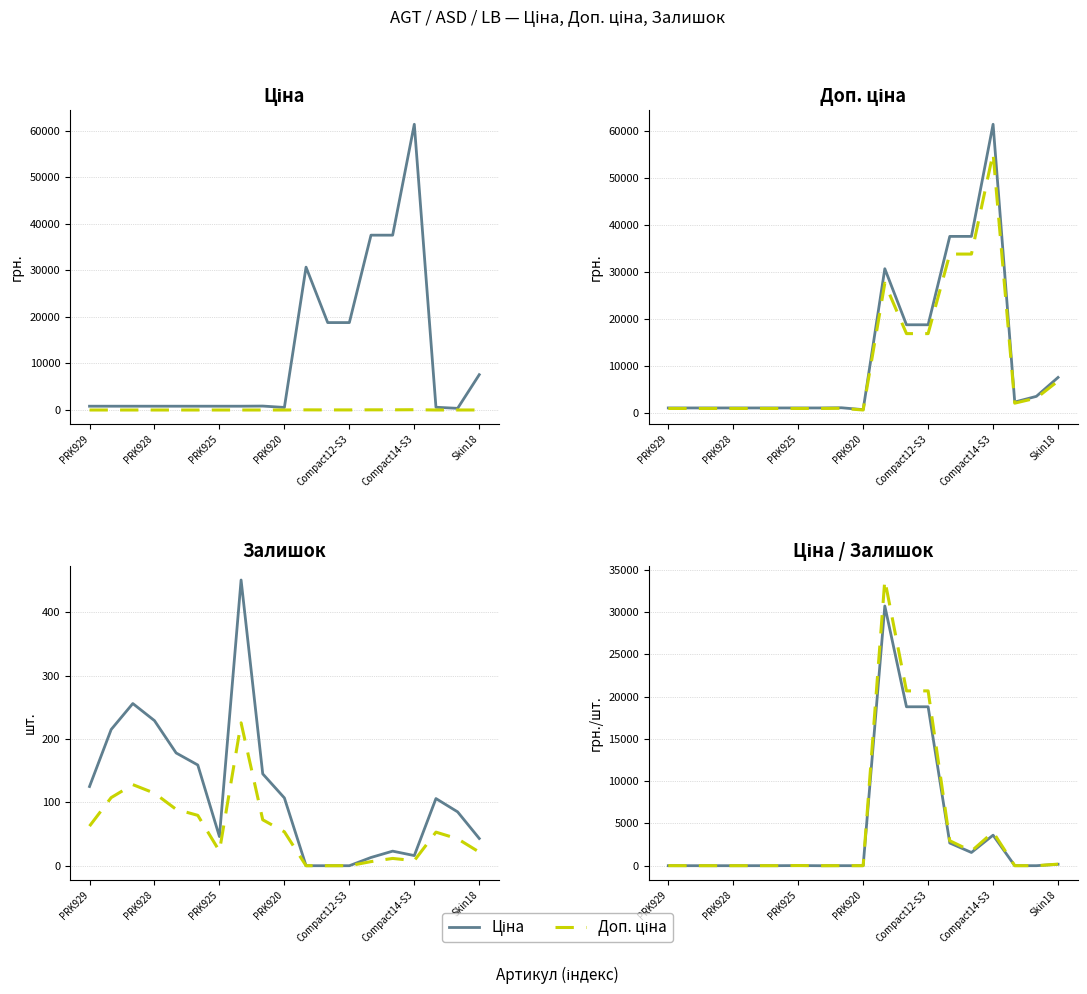

What is the total value across all series at Залишок?

1075.6